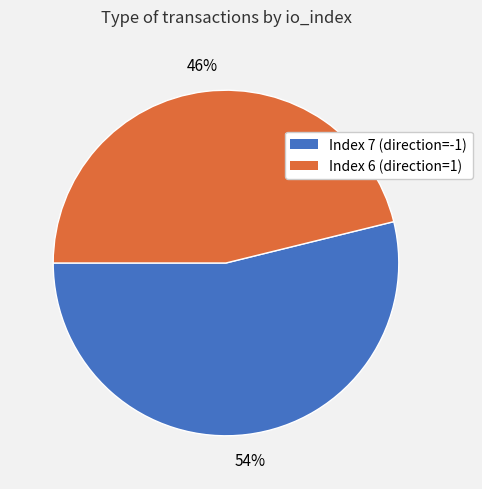

Which slice is the smallest?

Index 6 (direction=1)